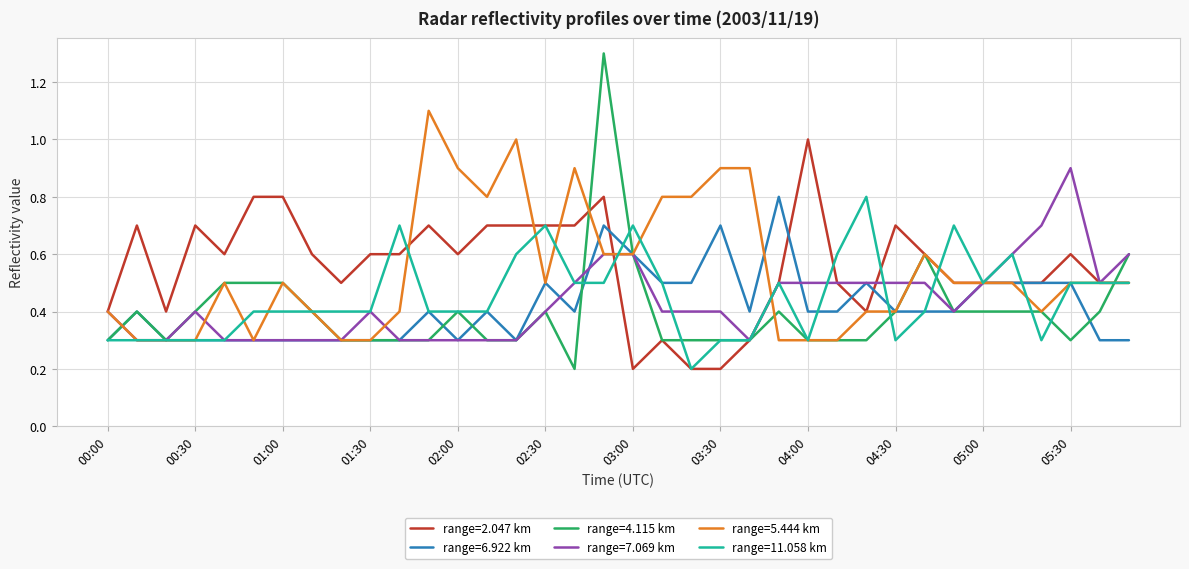

Which series has the widest spread of values?

range=4.115 km